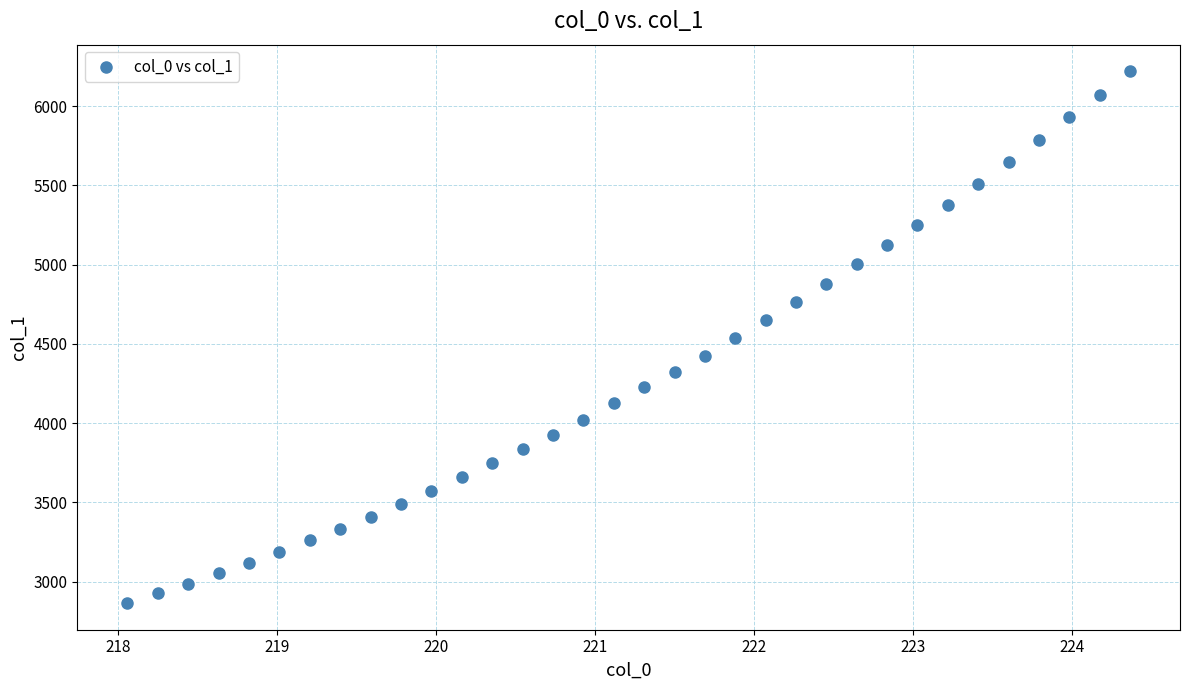

What is the range of Y values (max minus min)?

3354.6